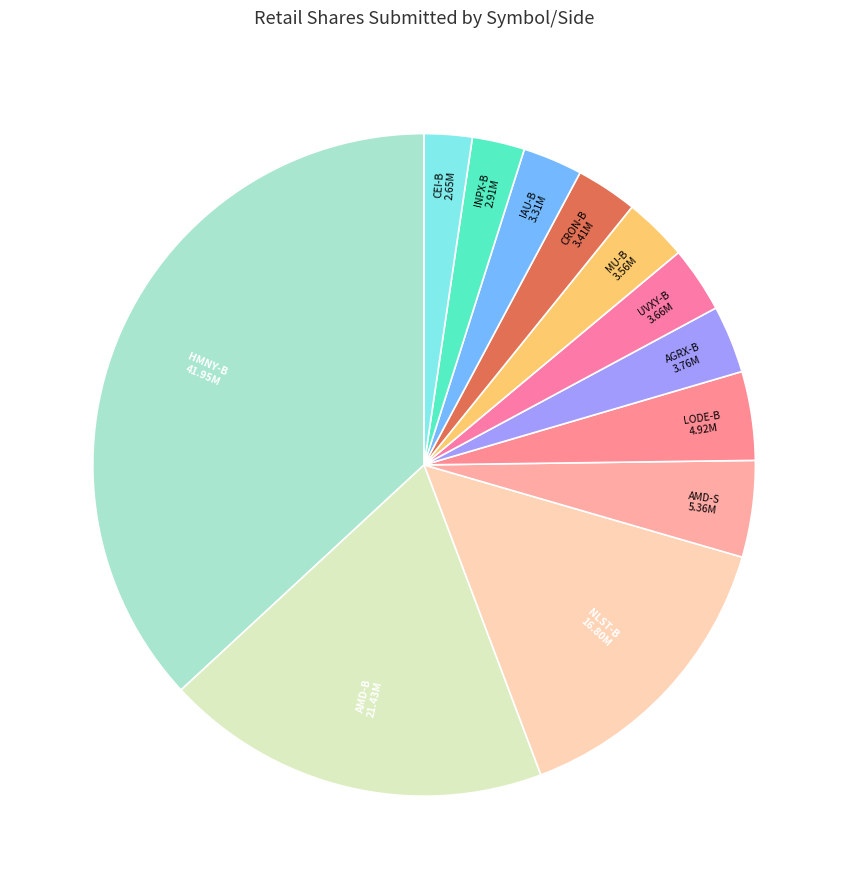

How many slices are in this pie chart?

12